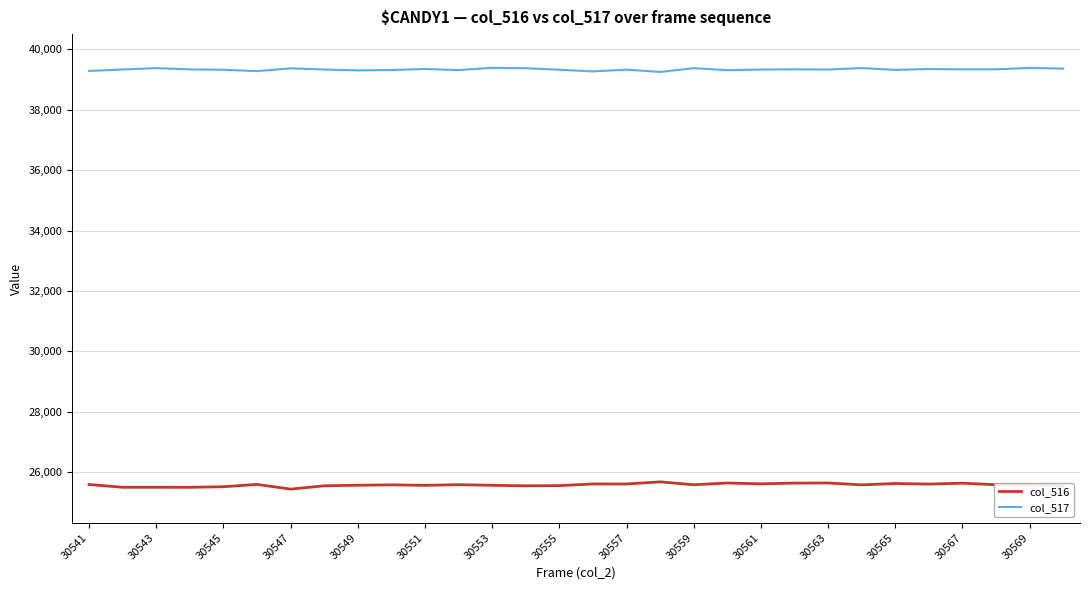

What is the difference between the second highest and minimum values in the col_517 series?

136